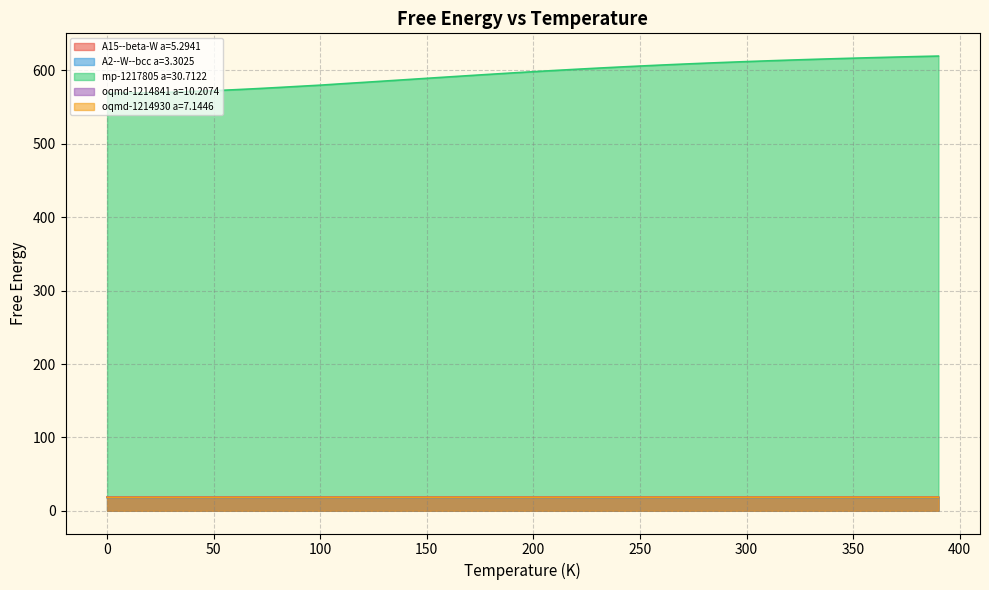

True or false: A15--beta-W a=5.2941 and mp-1217805 a=30.7122 cross at least once.

False